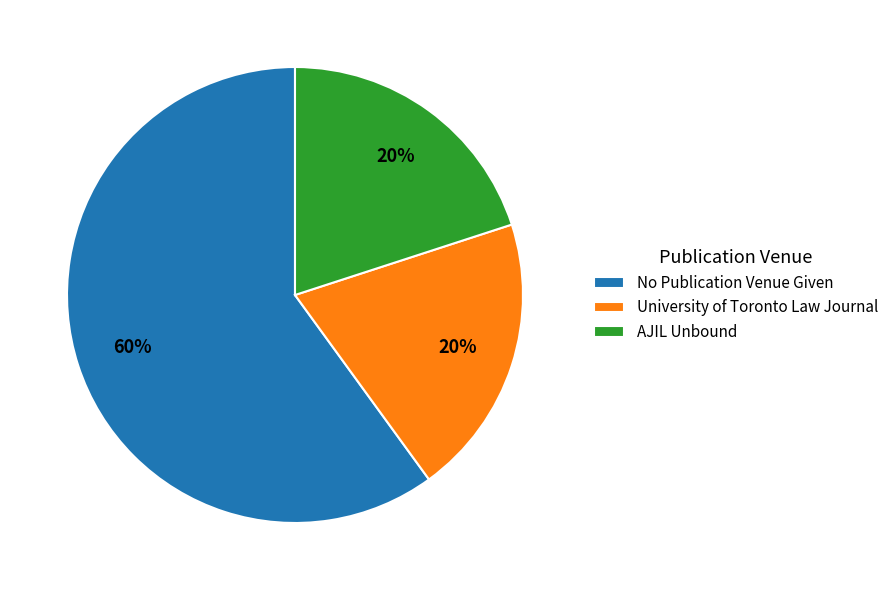

True or false: University of Toronto Law Journal accounts for 9% of the total.

False